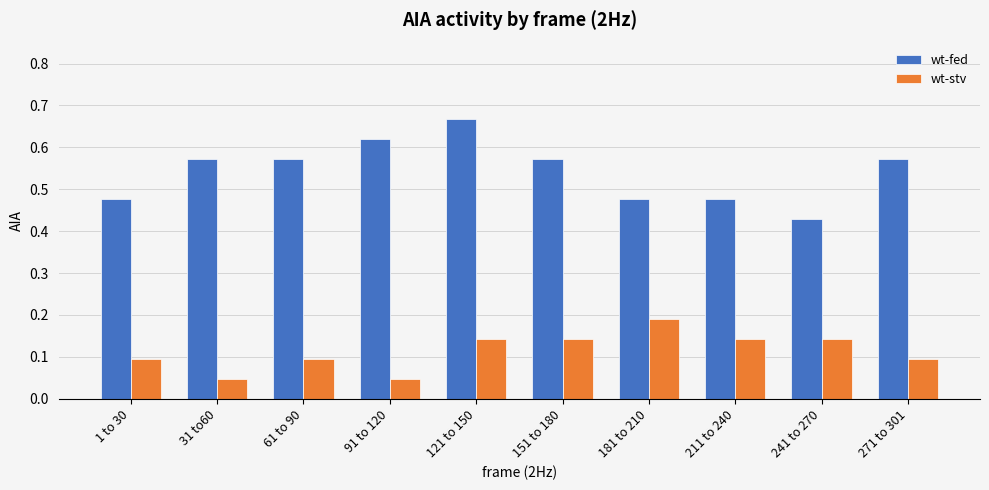

At how many categories does at least one series exceed 0?

10